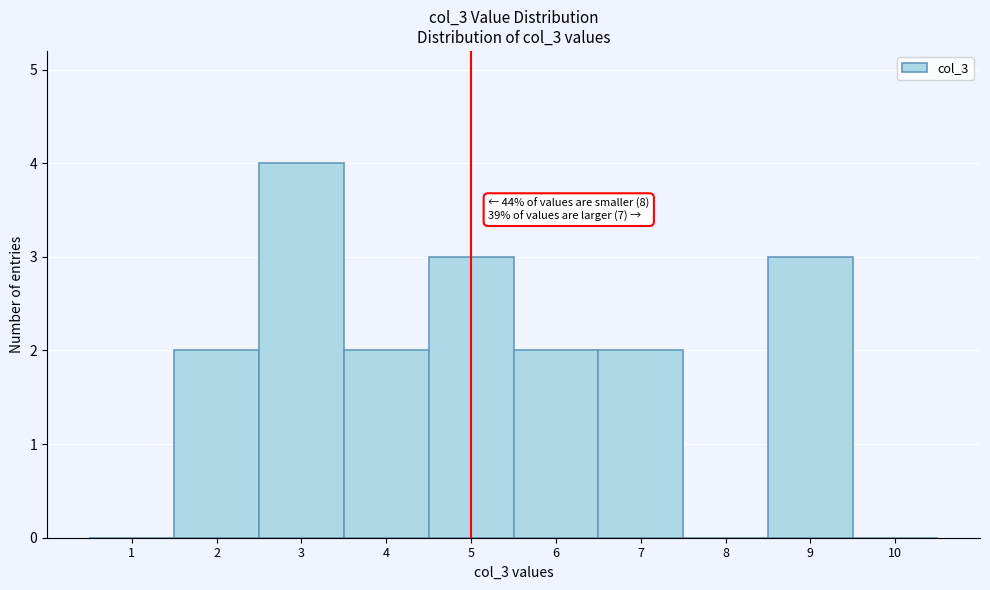

Which range on the x-axis has the tallest bar?

2.5 to 3.5